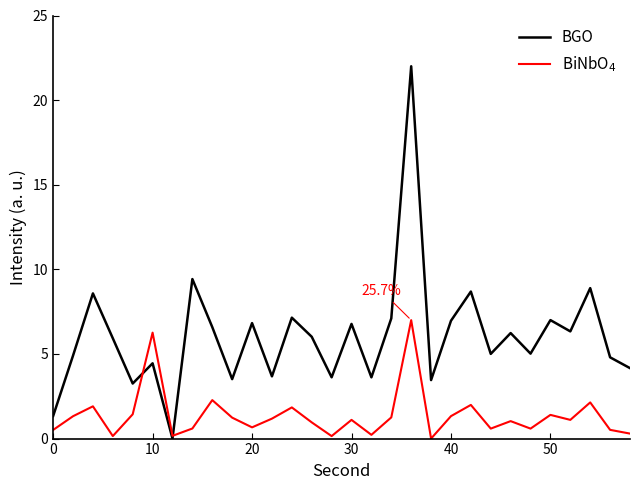

What is the maximum value shown in the chart?

22.0